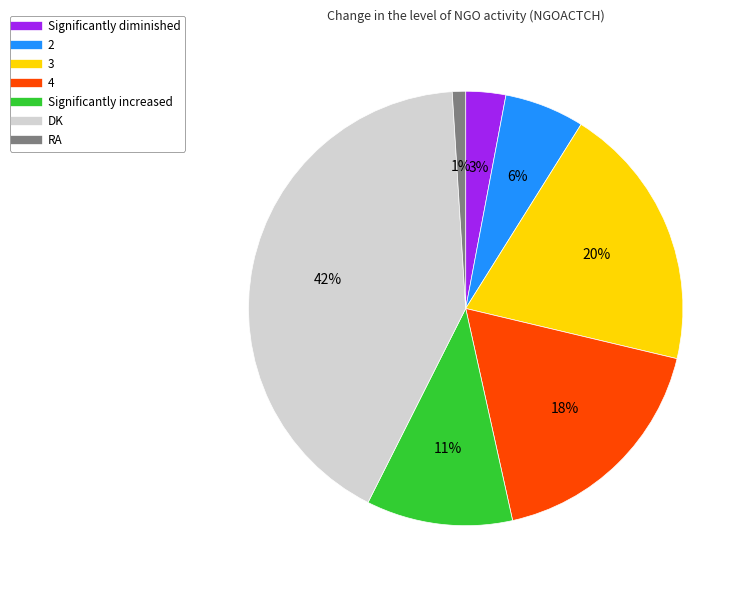

Is it true that DK is 42% of the pie?

True